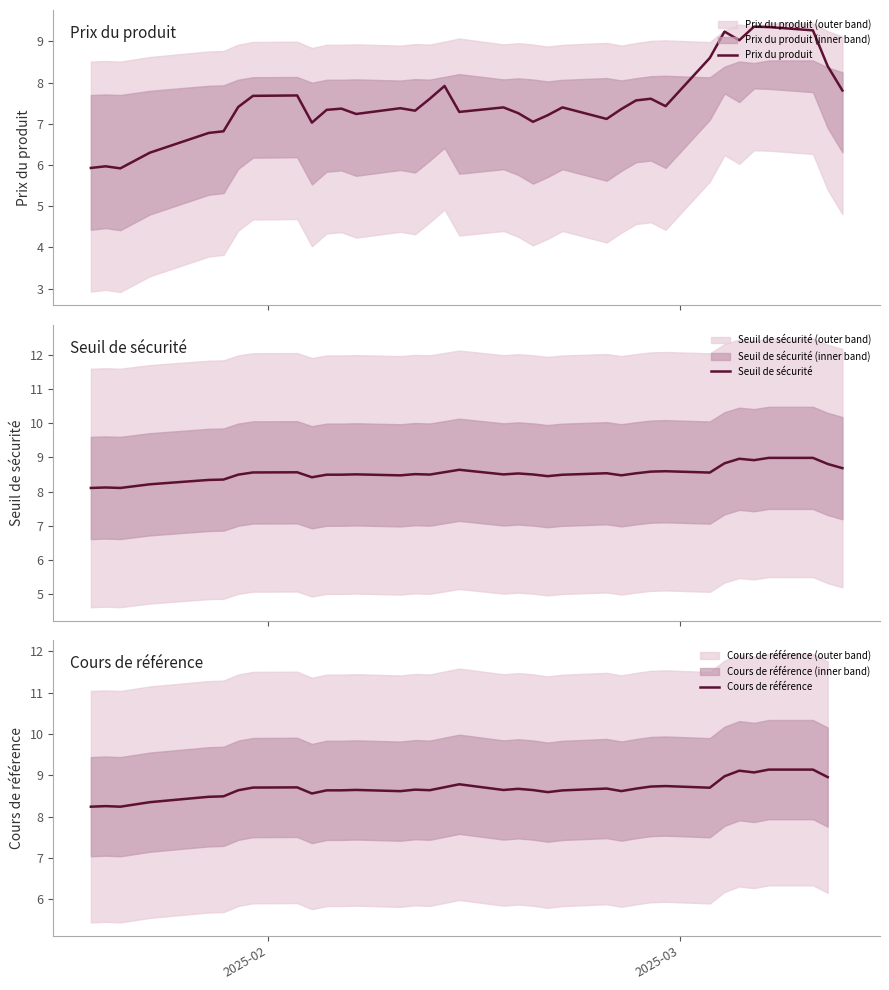

What are all the series names shown in the legend?

Prix du produit, Seuil de sécurité, Cours de référence